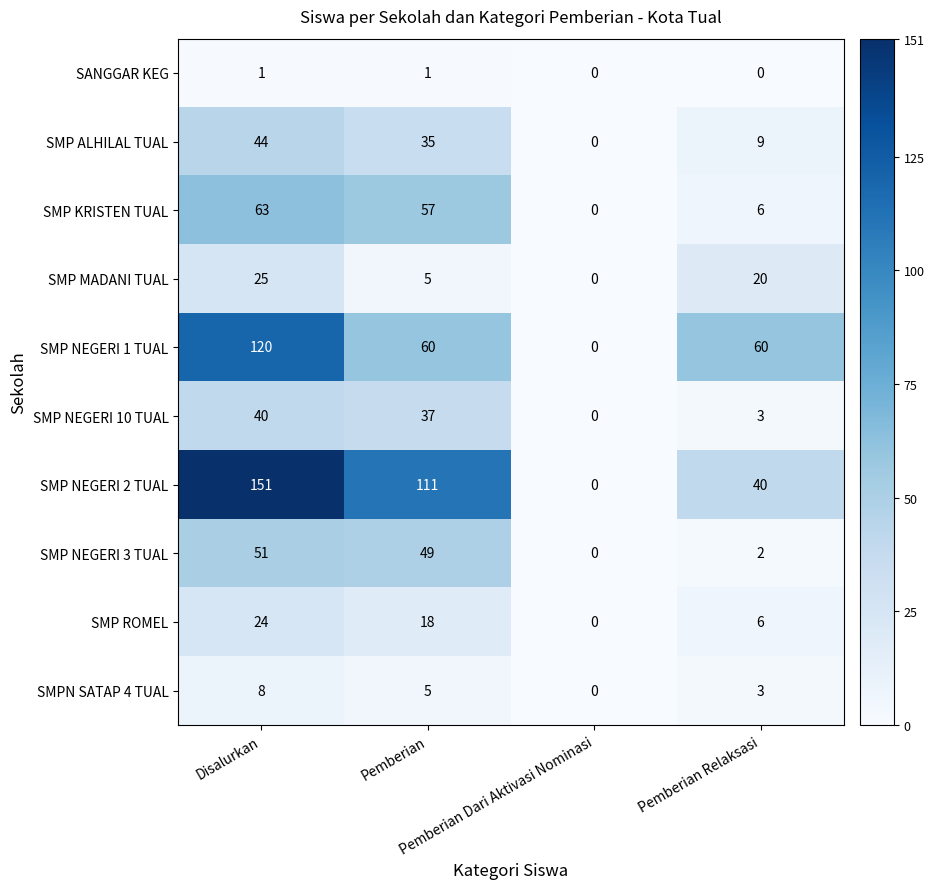

Which series has the largest range (max minus min)?

SMP NEGERI 2 TUAL